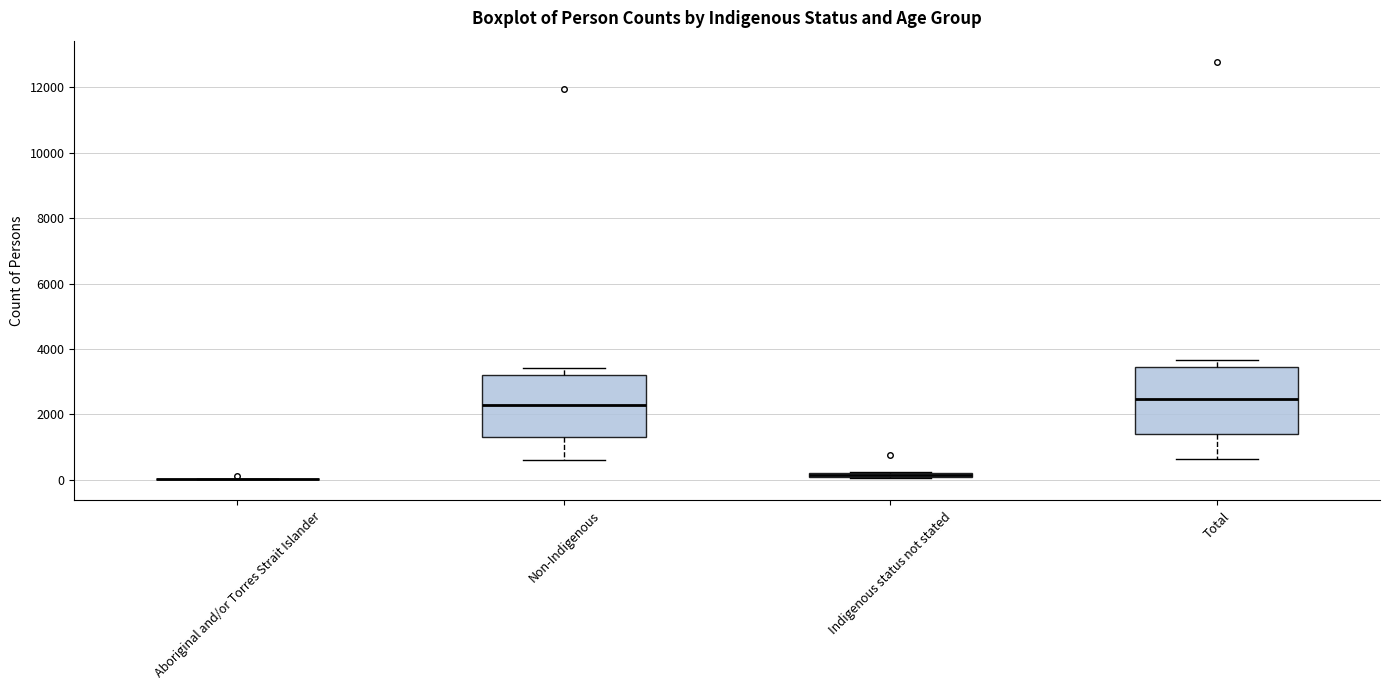

Where is the upper edge of the box for Total on the y-axis? The values are not printed on the chart, so give them approximately, as read against the axis.

3400